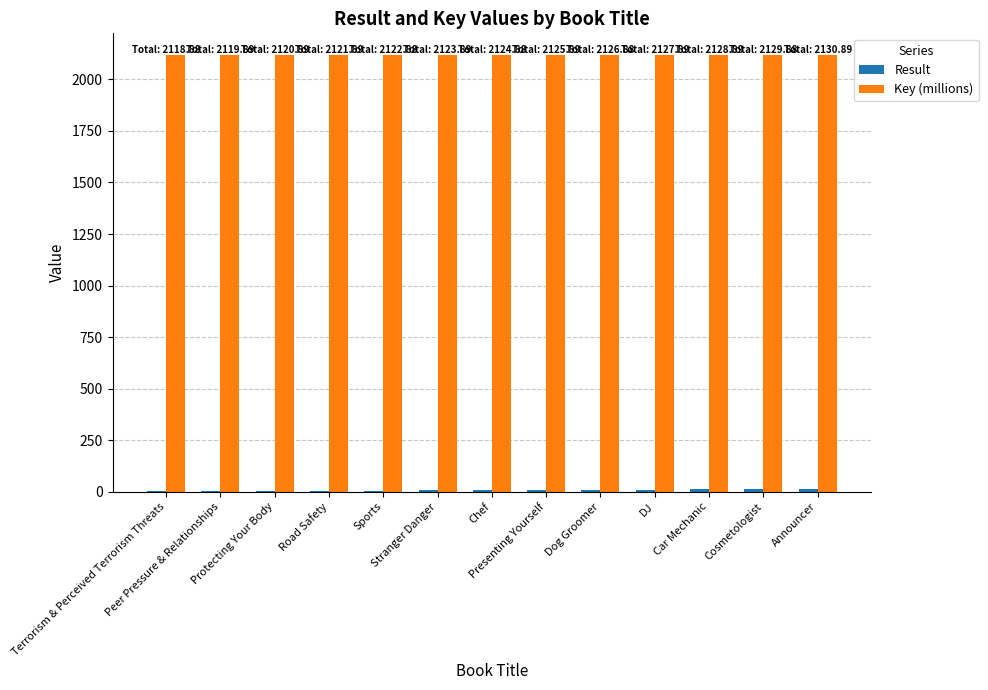

True or false: Key (millions) has a value of 2933.6 at Cosmetologist.

False